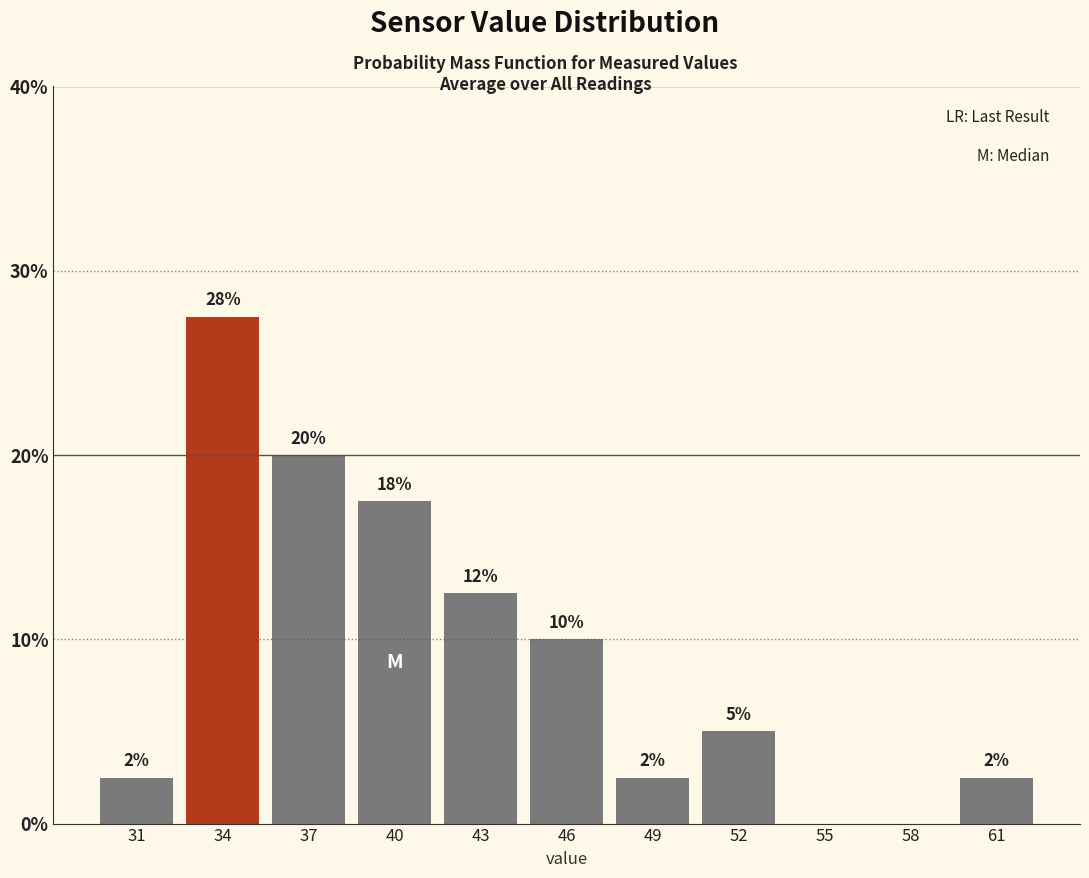

Are the bars horizontal?

No